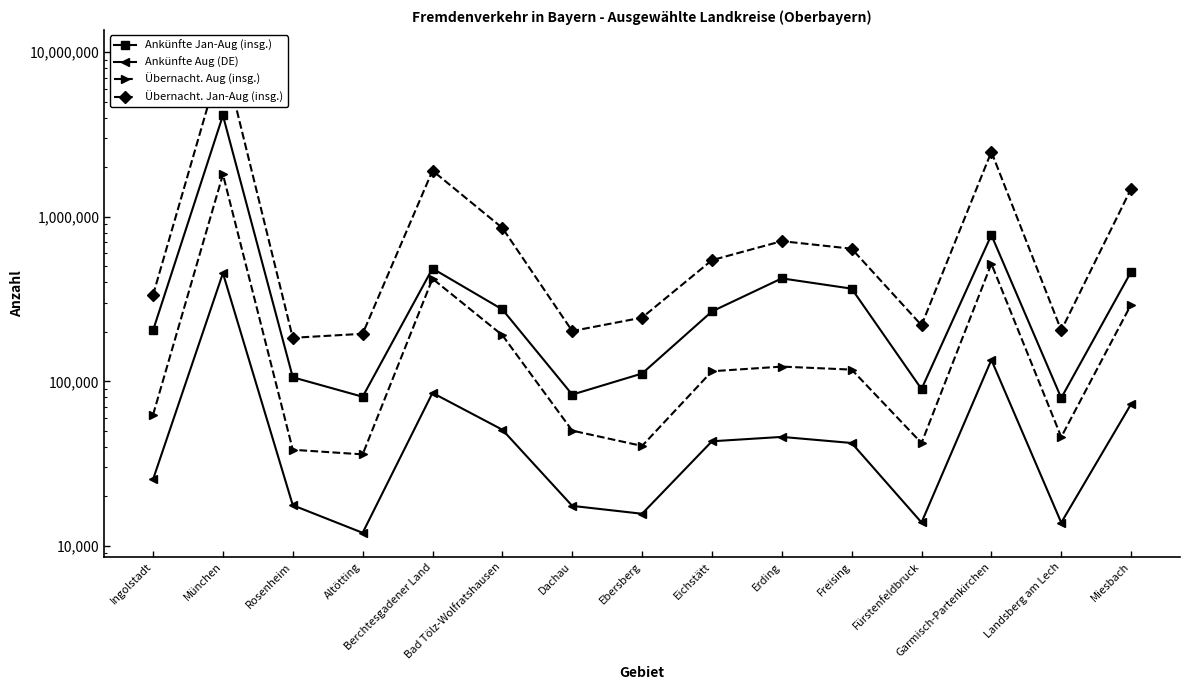

Read the Übernacht. Jan-Aug (insg.) value at Eichstätt, to the nearest 100.

545100